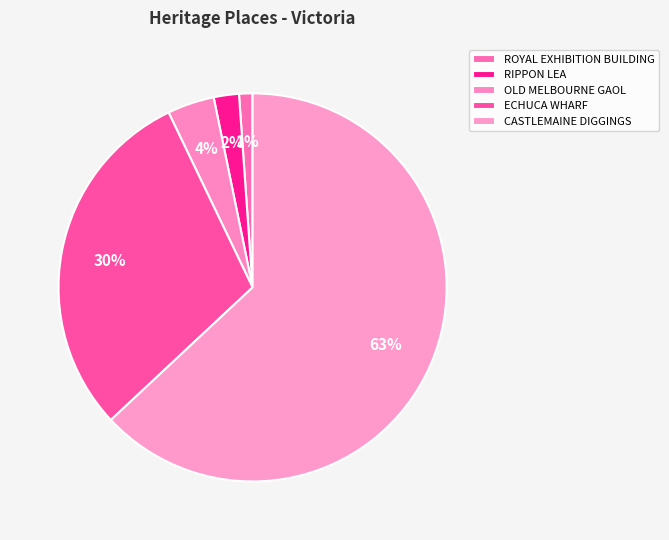

What portion of the pie excludes ROYAL EXHIBITION BUILDING?

98.9%